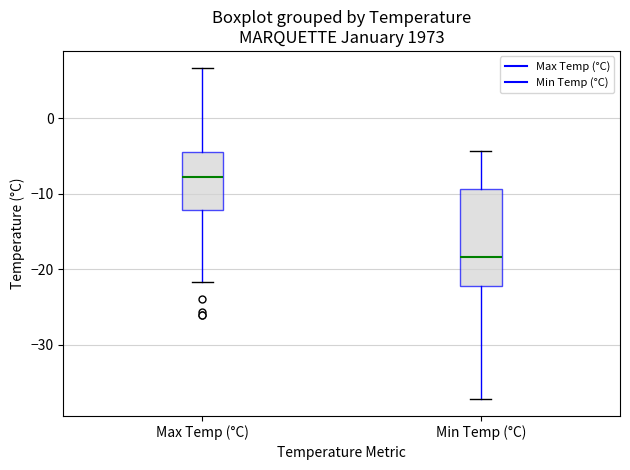

Which box is the tallest, from its lower edge to its upper edge?

Min Temp (°C)